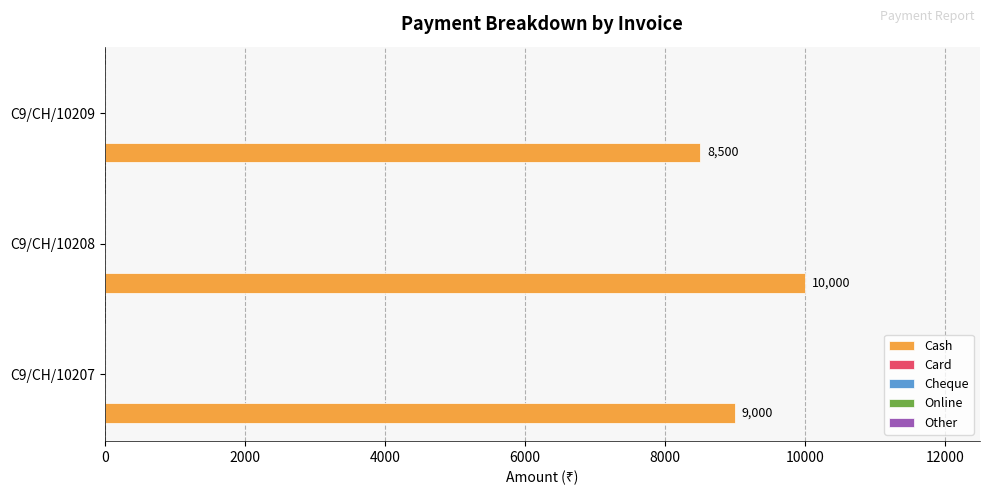

Count the values in the range 8500 to 10000.

3